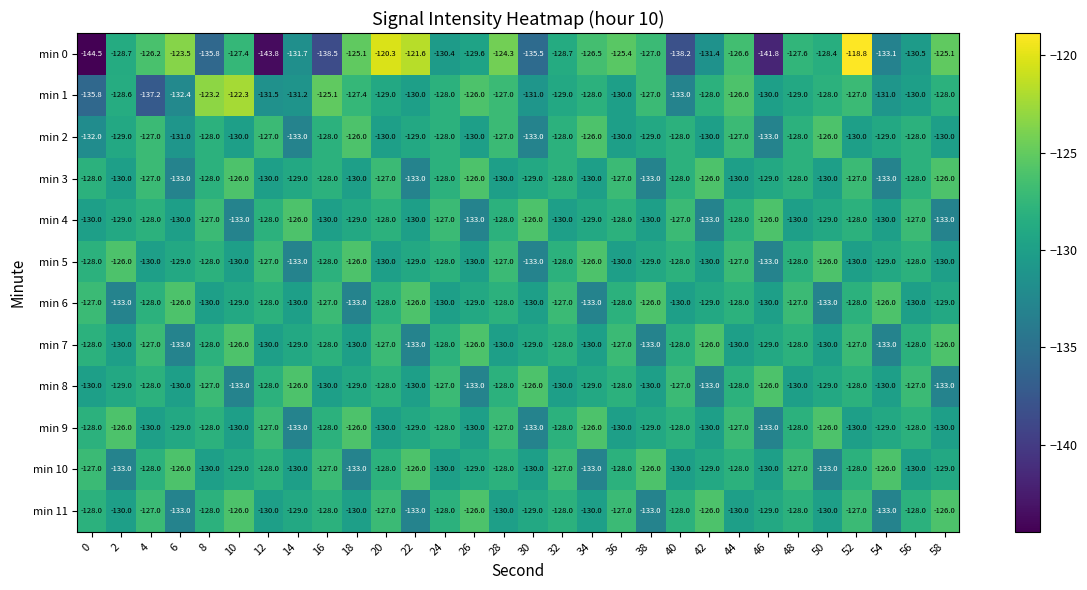

What is the difference between the second highest and second lowest values in the min 3 series?

7.0